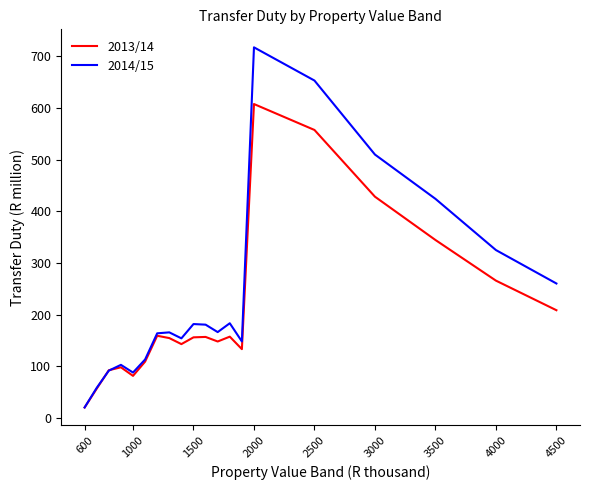

Which series has the largest total across all categories?

2014/15